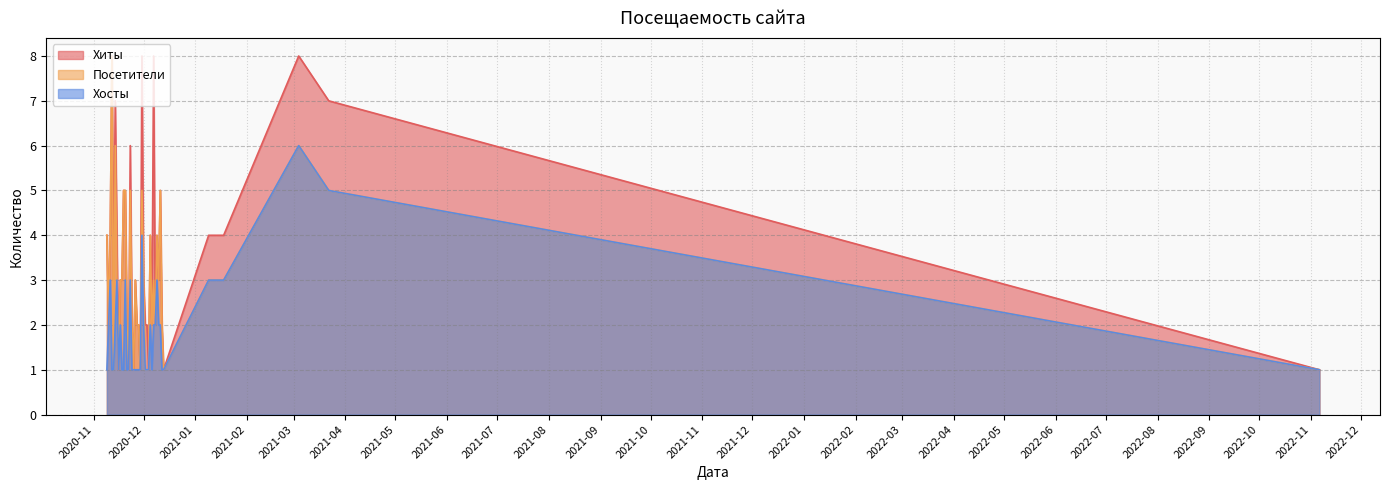

What is the difference between the Хиты values at 2021-03-04 and 2020-11-25?

7